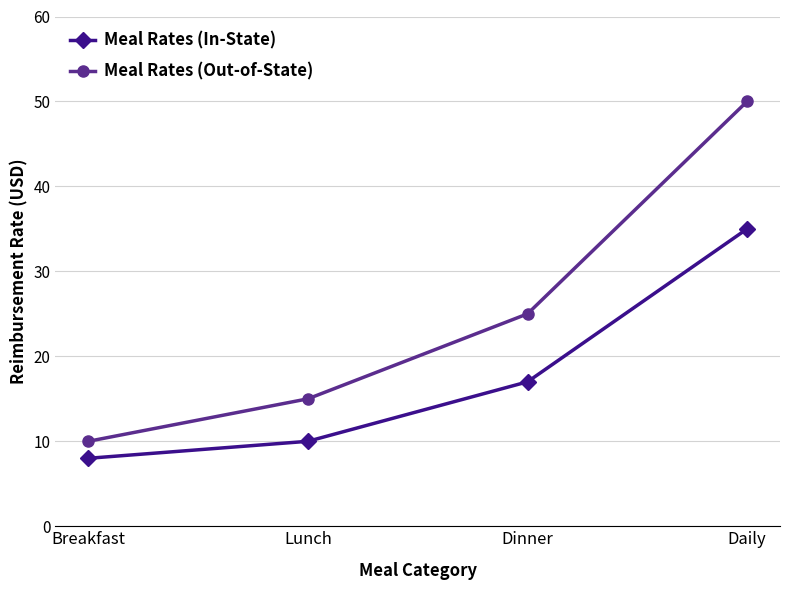

How many values in the Meal Rates (In-State) series are below 17?

2